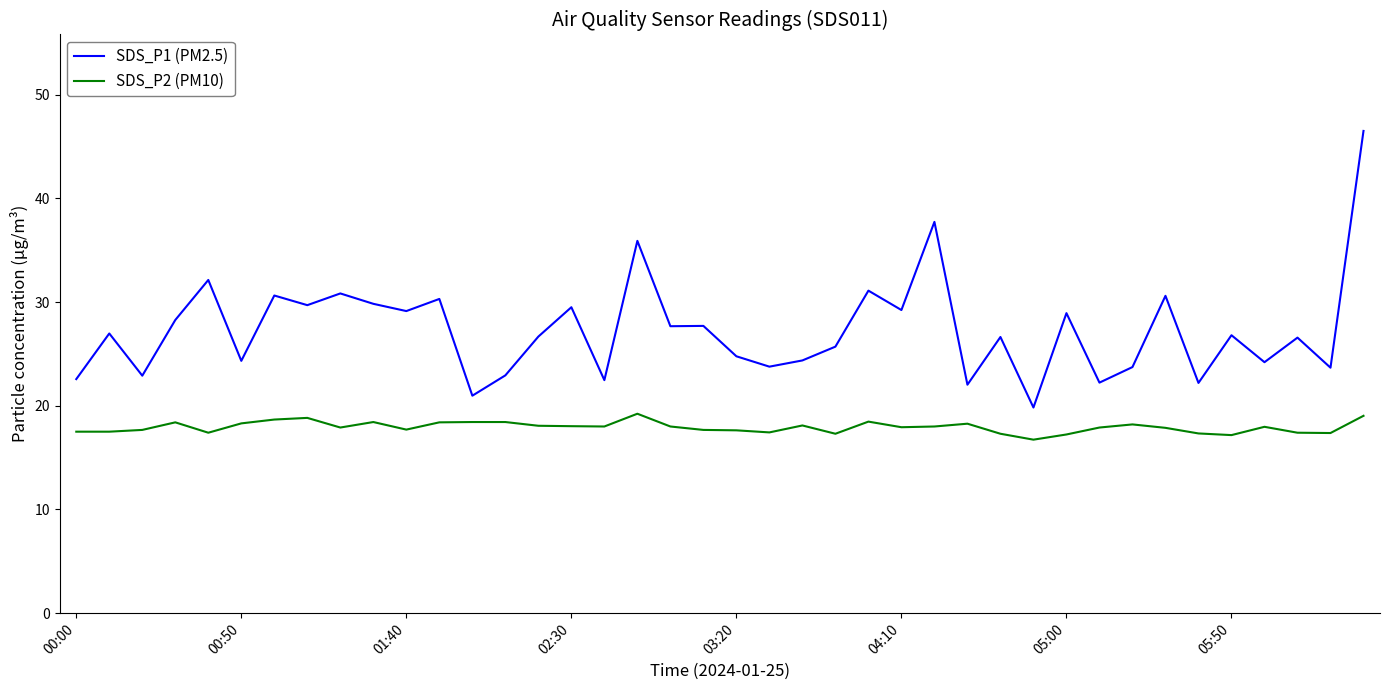

What is the minimum value for SDS_P2 (PM10)?

16.7